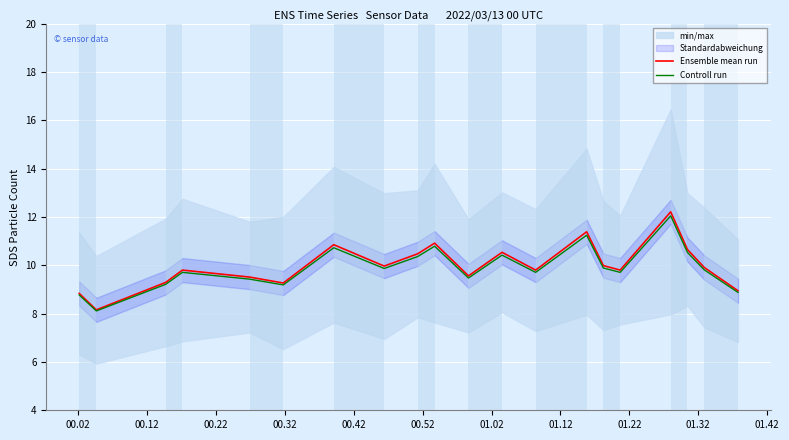

What is the maximum value for Controll run?

12.0